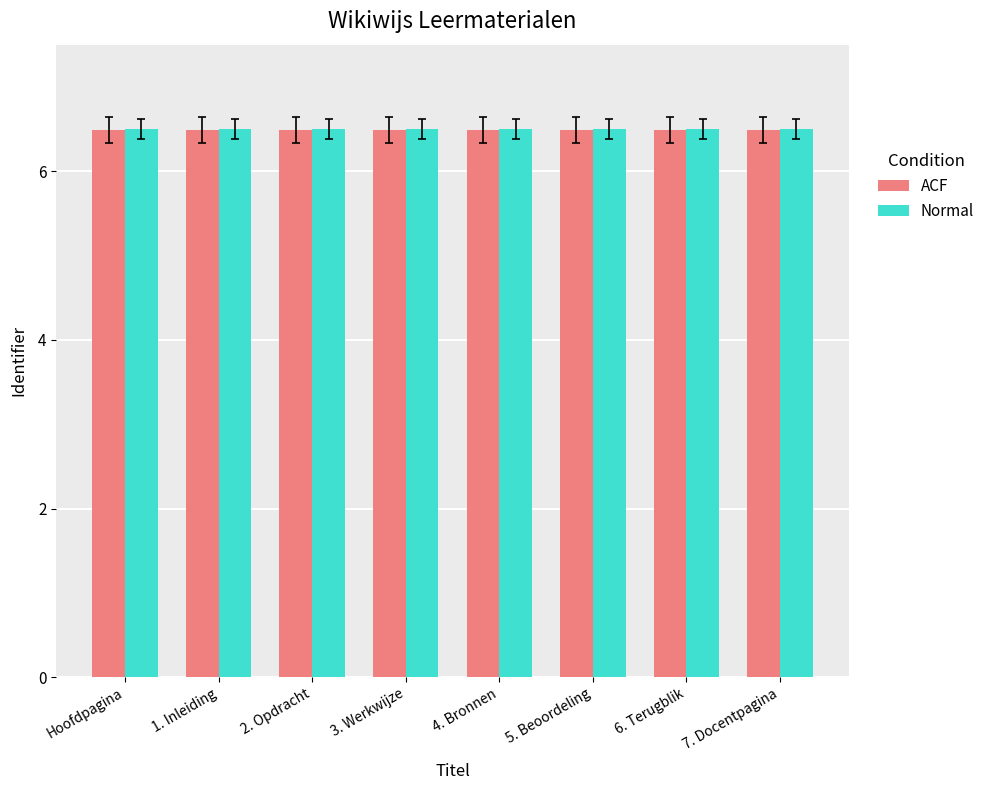

Reading left to right, list all the values displayed in this chart.

ACF: 6.5	6.5	6.5	6.5	6.5	6.5	6.5	6.5
Normal: 6.5	6.5	6.5	6.5	6.5	6.5	6.5	6.5